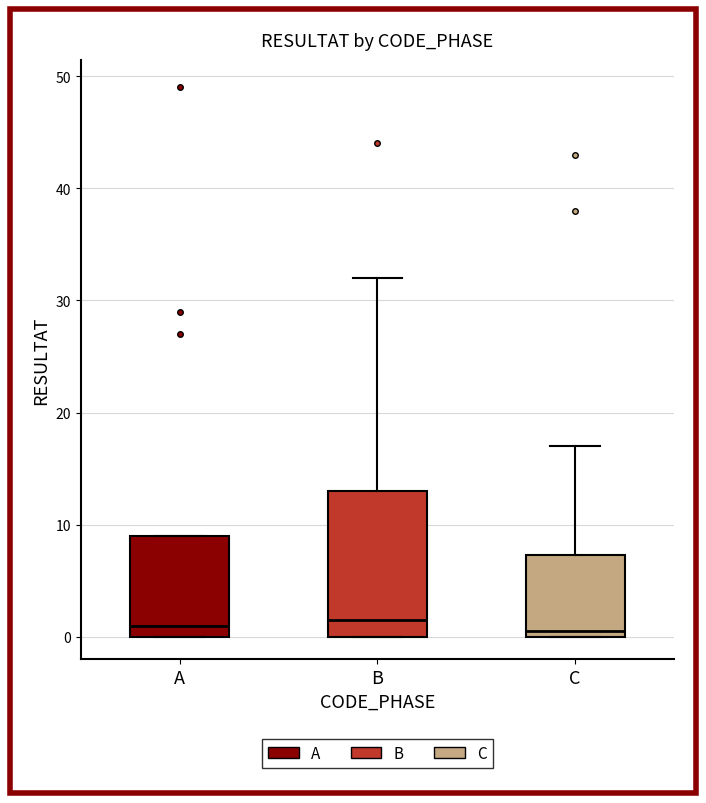

Which box is the tallest, from its lower edge to its upper edge?

B